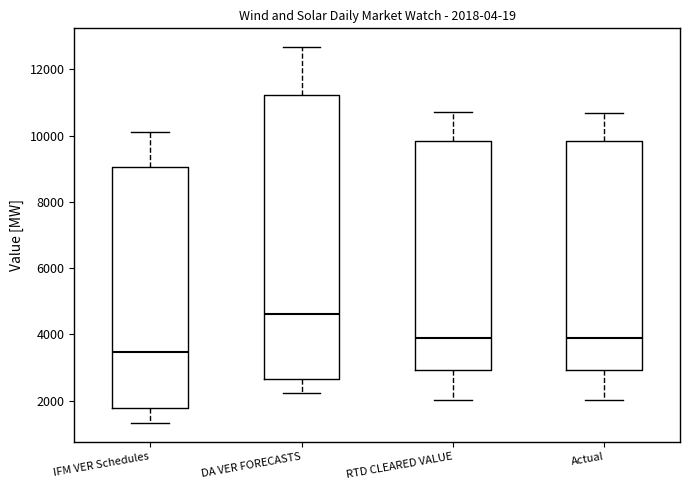

Which box's median line is the highest?

DA VER FORECASTS